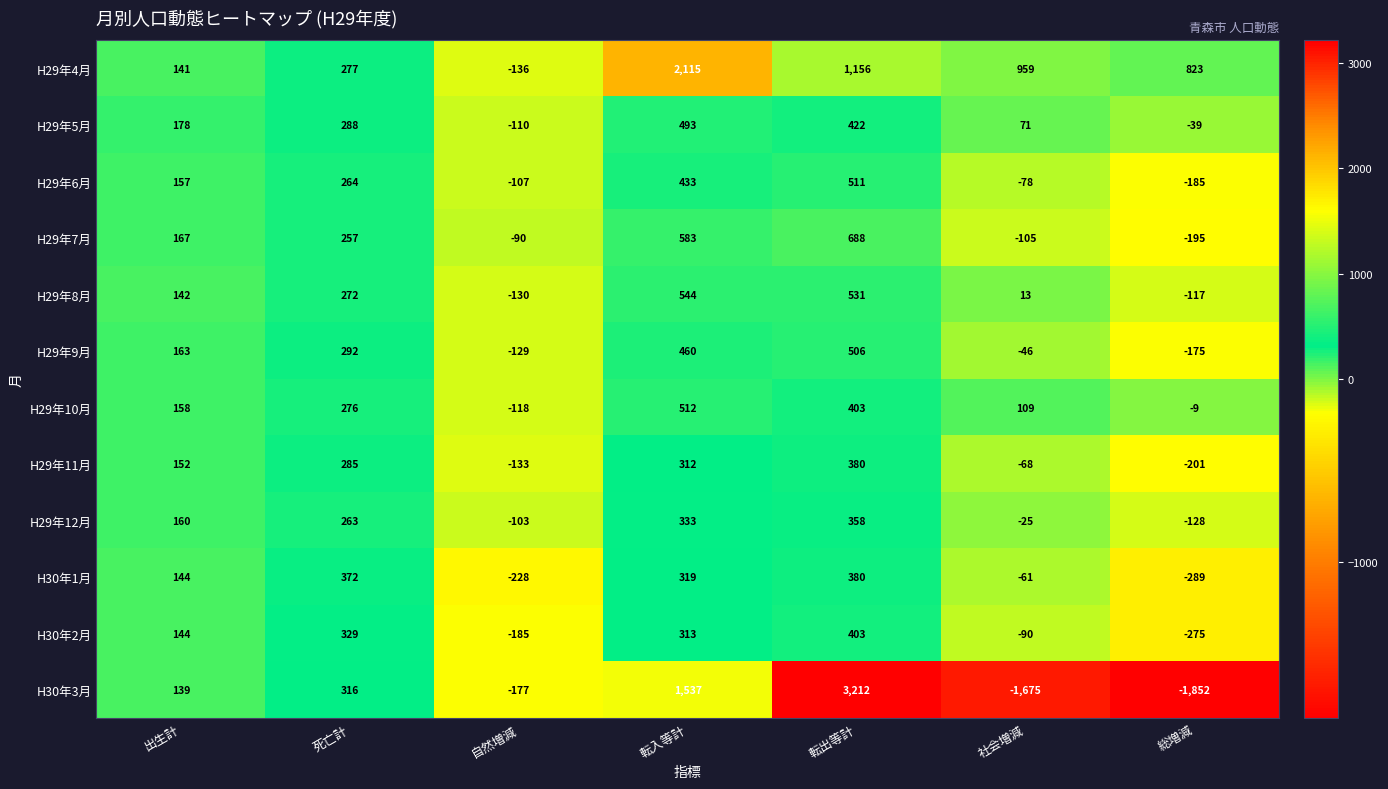

Is it true that H29年12月 equals 494 at 転入等計?

False